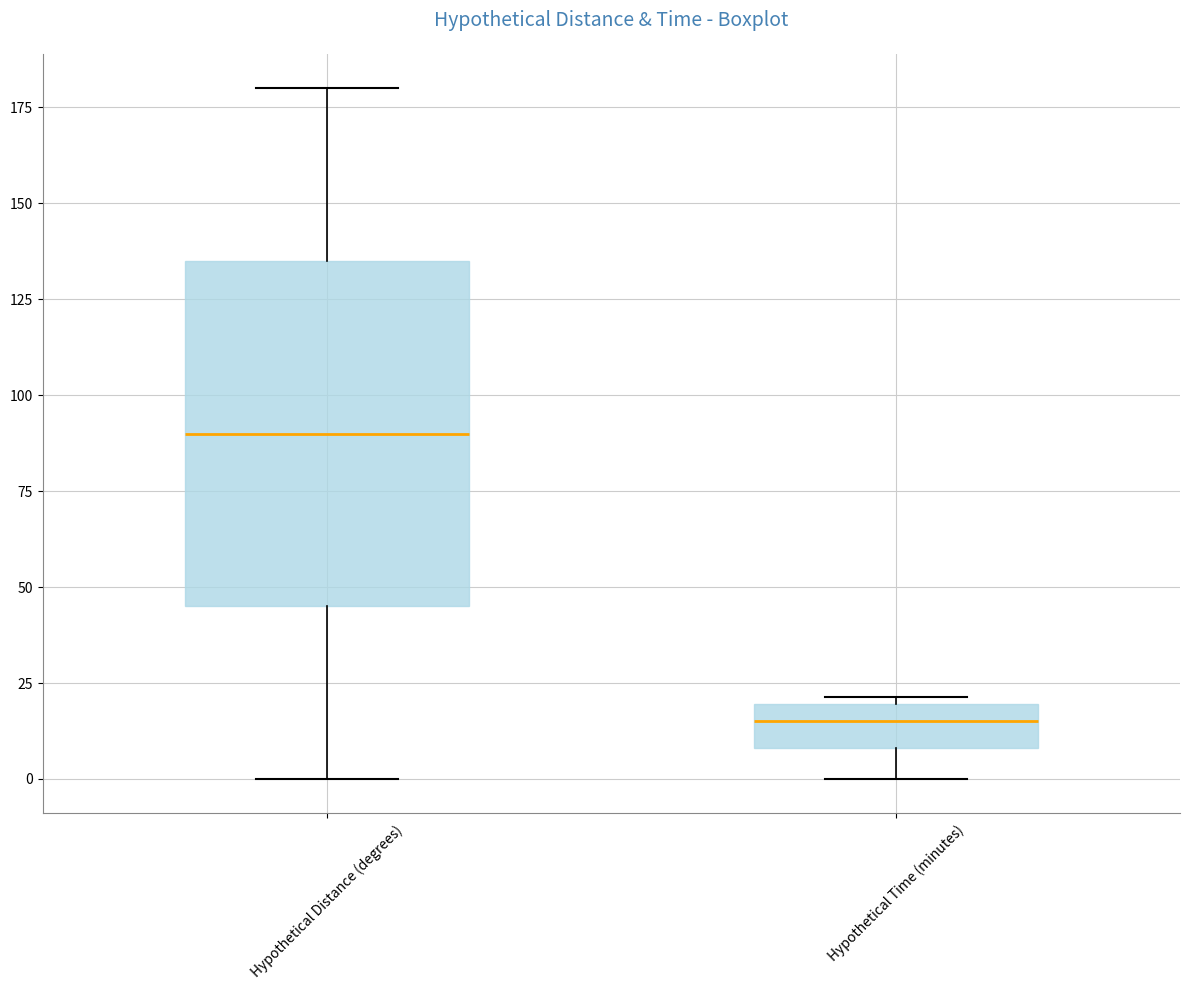

Reading left to right, transcribe this box plot: for each box, give where its median line is, the range the box spans, and where its two whiskers end, as read against the y-axis. The values are not printed on the chart, so give them approximately, as read against the axis.

Hypothetical Distance (degrees): median 90, box 45 to 135, whiskers 0 to 180
Hypothetical Time (minutes): median 15, box 10 to 20, whiskers 0 to 20 (just above the box's upper edge)